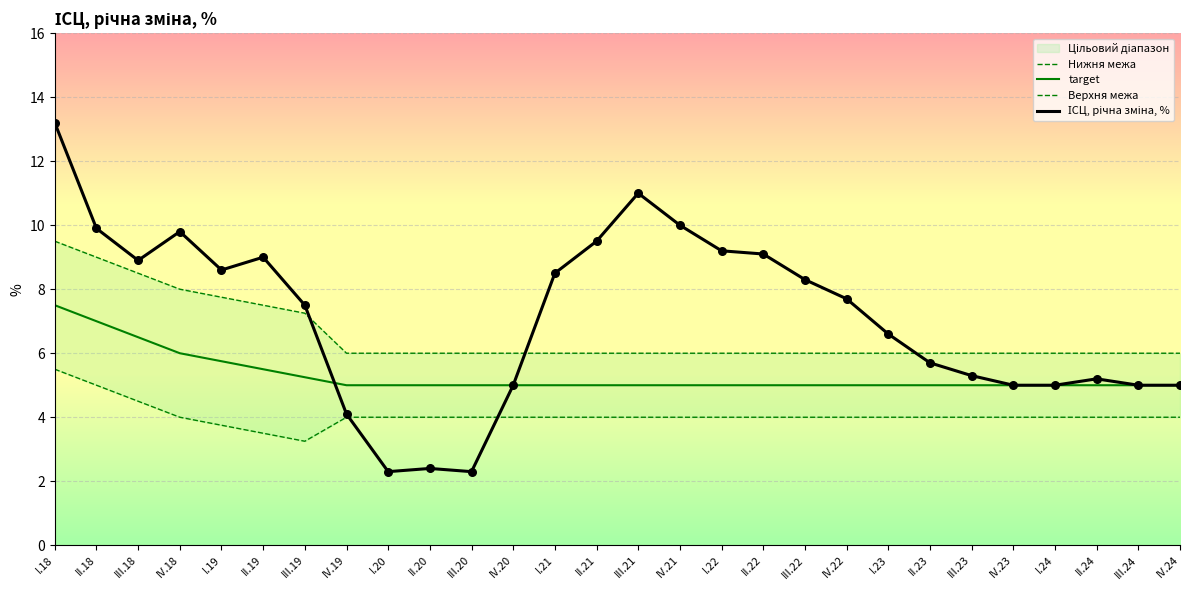

Which series contains the lowest Y value?

ІСЦ, річна зміна, %